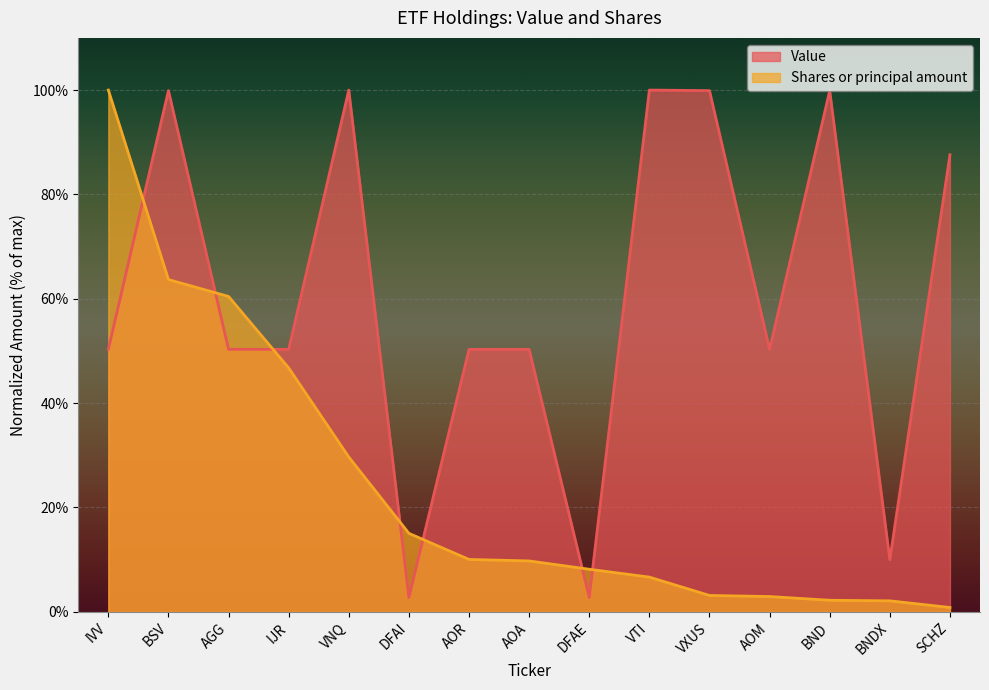

Which label corresponds to the smallest value in the chart?

SCHZ